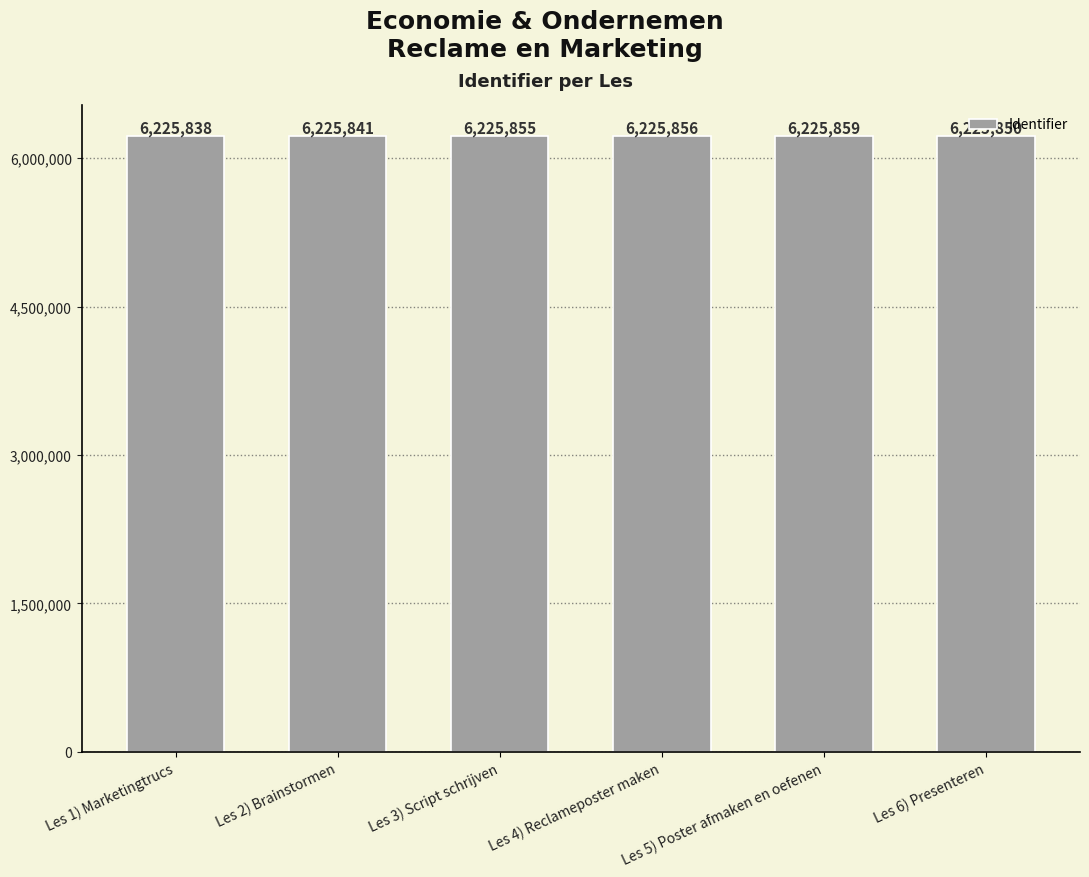

The value at Les 1) Marketingtrucs is 6225838. True or false?

True